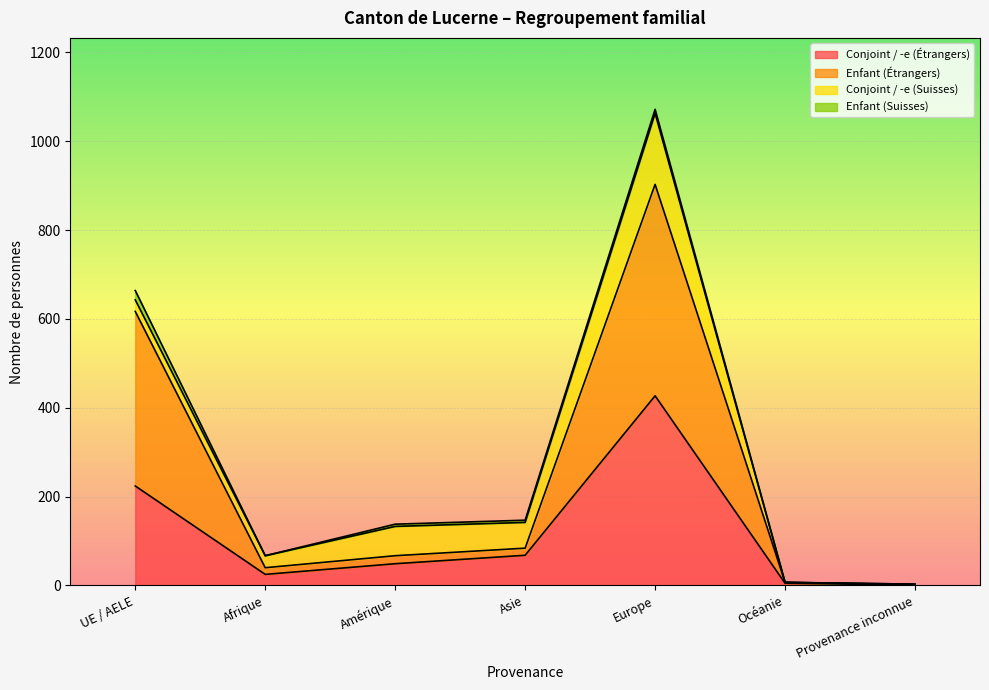

What is the label of the 1st point from the left?

UE / AELE